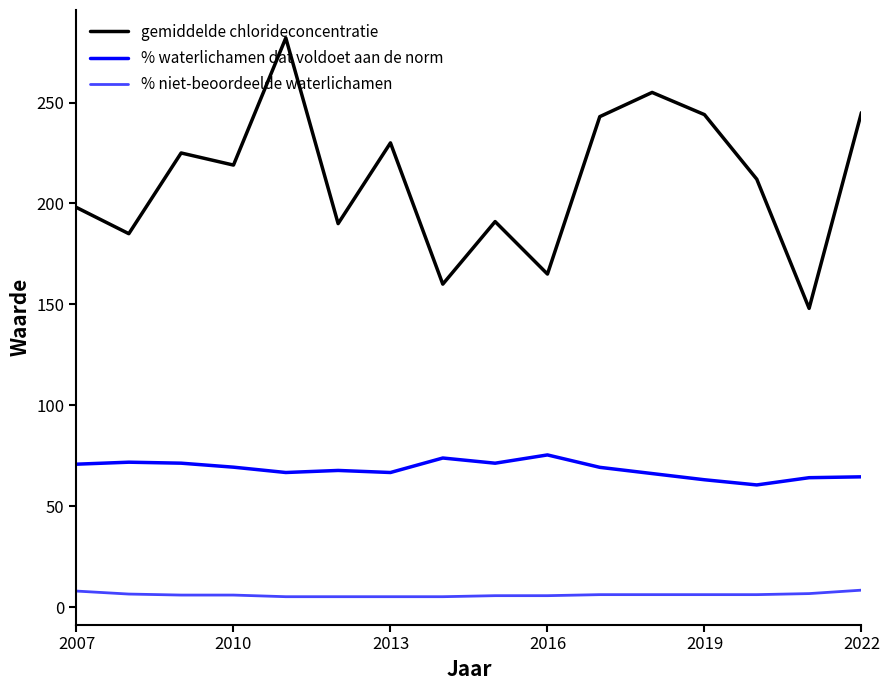

True or false: % niet-beoordeelde waterlichamen and % waterlichamen dat voldoet aan de norm cross at least once.

False